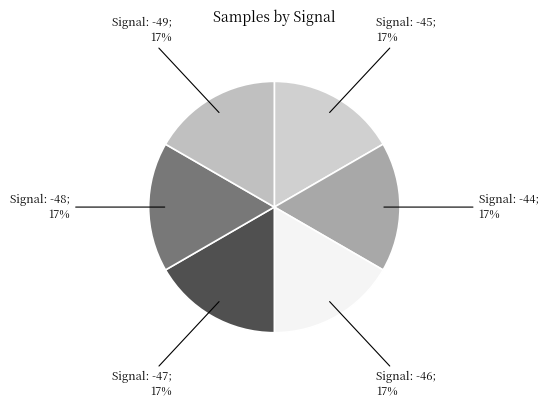

How many slices are in this pie chart?

6